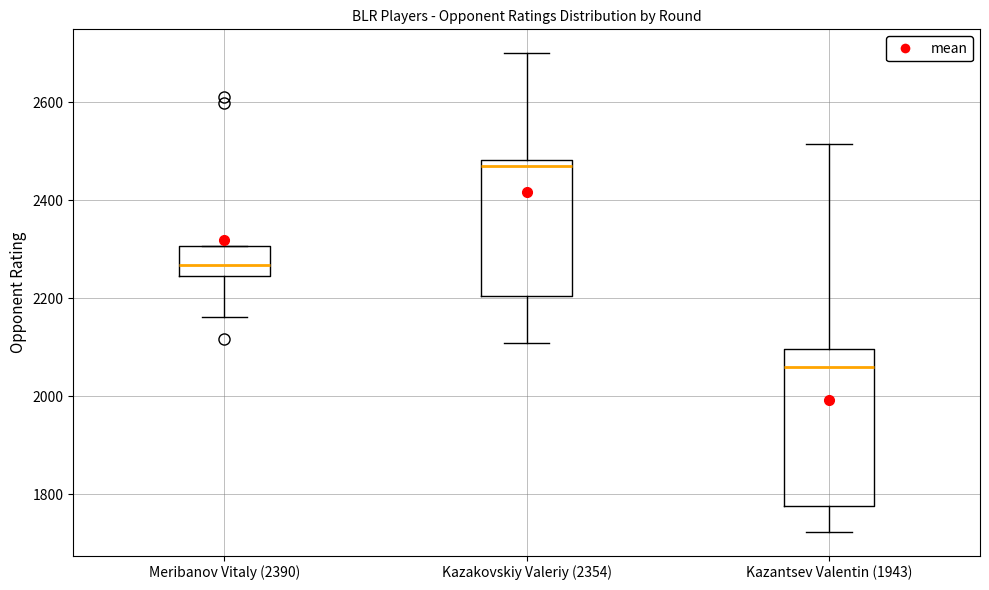

Which box has the lowest median line?

Kazantsev Valentin (1943)